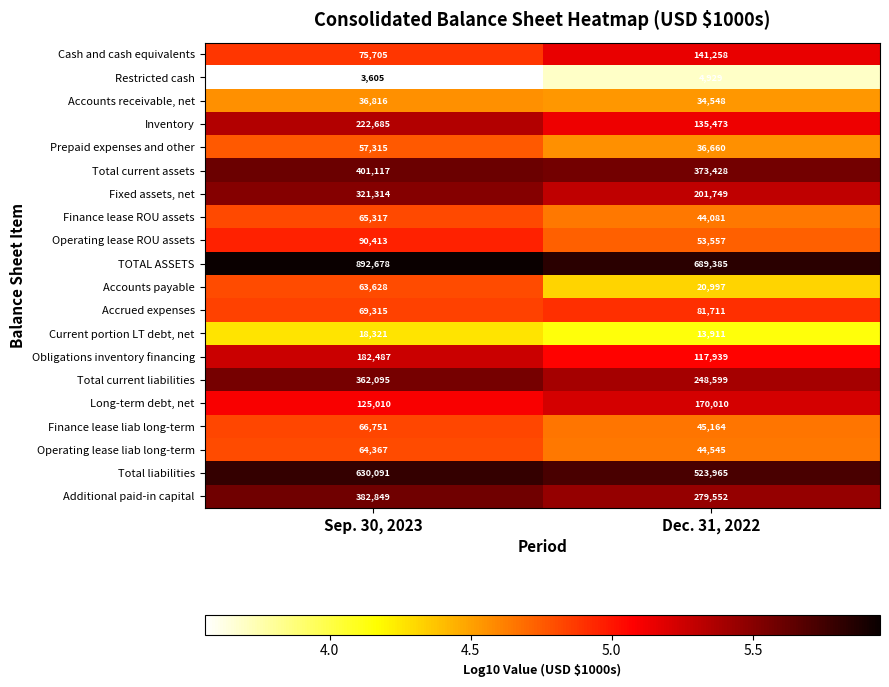

Which series has the largest total across all categories?

TOTAL ASSETS